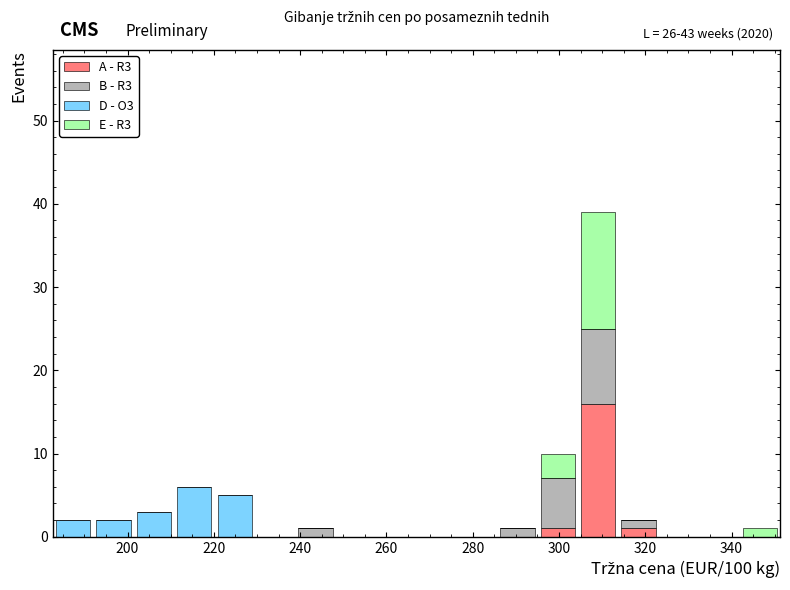

Which range on the x-axis has the tallest stacked bar (by total height)?

304 to 314